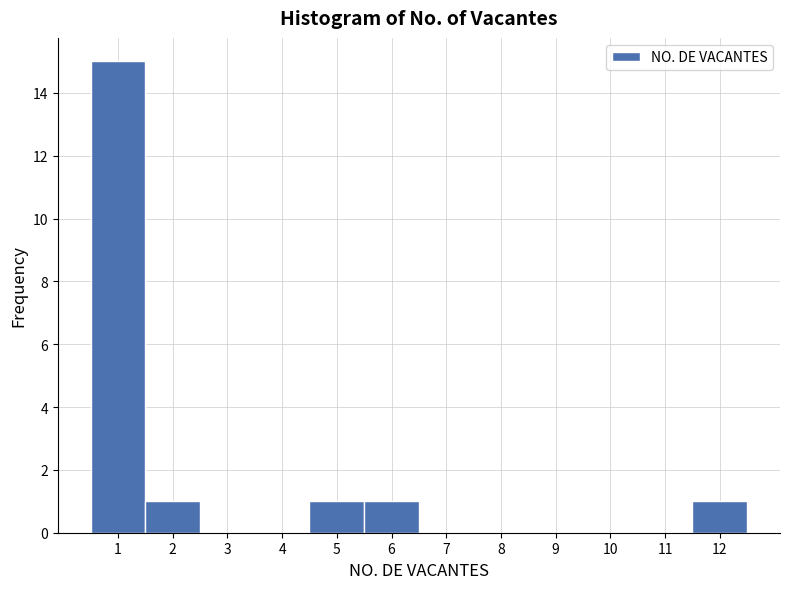

Reading left to right, list every bar in this chart as the range it spans on the x-axis followed by its height. The values are not printed on the chart, so give them approximately, as read against the axis.

0.5 to 1.5: 15
1.5 to 2.5: 1
2.5 to 3.5: 0
3.5 to 4.5: 0
4.5 to 5.5: 1
5.5 to 6.5: 1
6.5 to 7.5: 0
7.5 to 8.5: 0
8.5 to 9.5: 0
9.5 to 10.5: 0
10.5 to 11.5: 0
11.5 to 12.5: 1